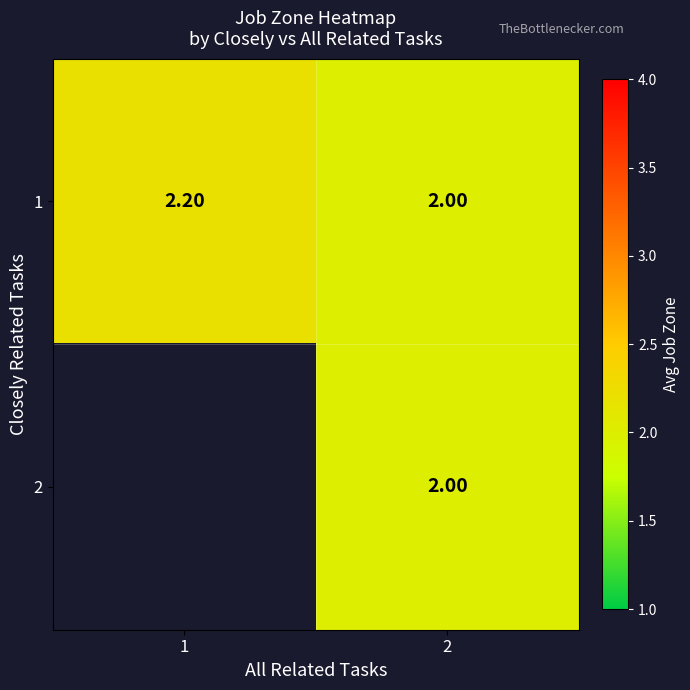

How many values in the 1 series exceed 2?

1